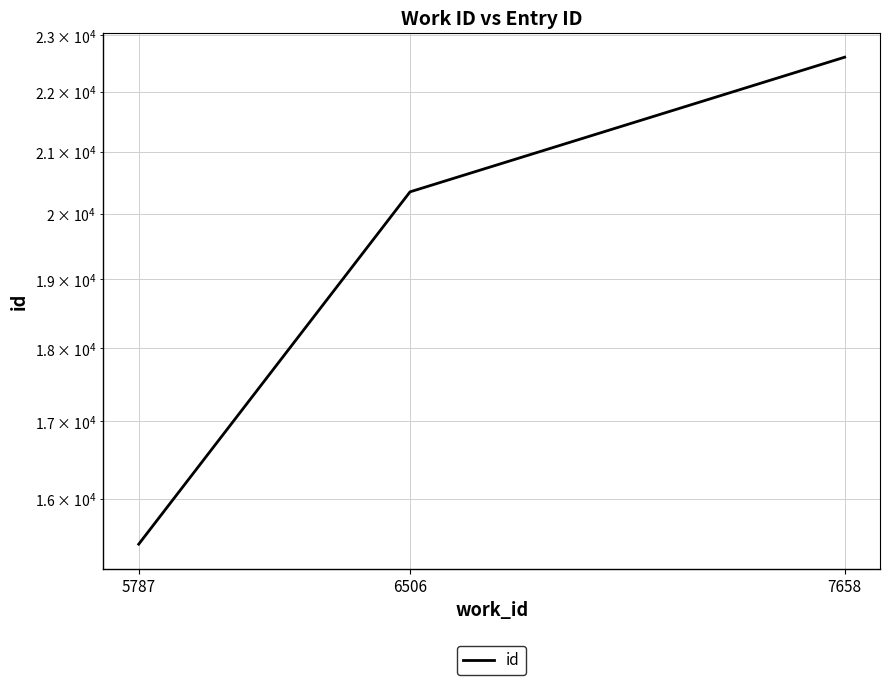

What is the difference between the maximum and minimum values?

7169